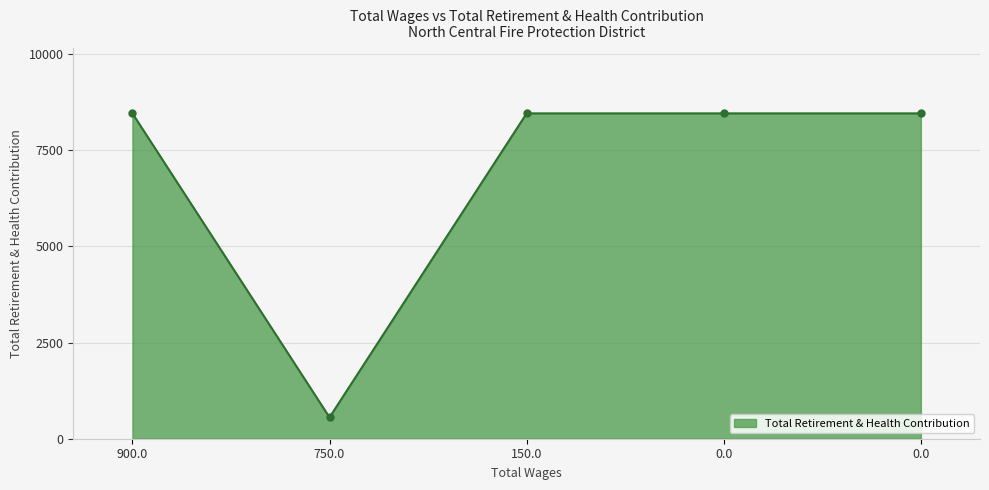

Count the number of categories in the chart.

5